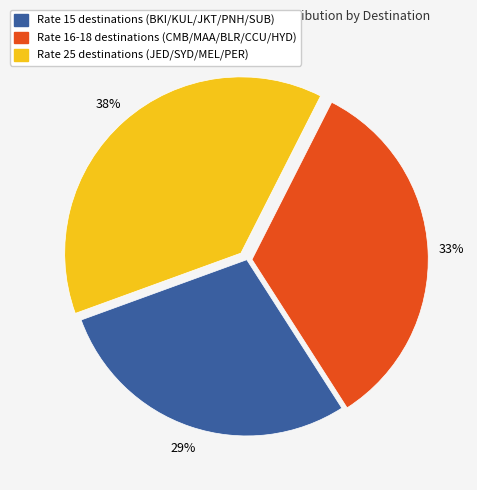

To the nearest percent, what is the average slice percentage?

33%